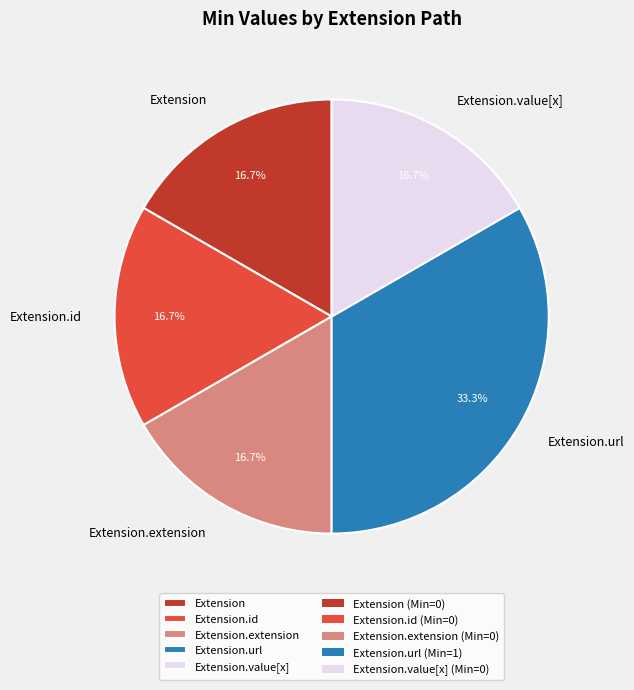

Combined, what portion of the pie is Extension.value[x] and Extension.url?

50.0%